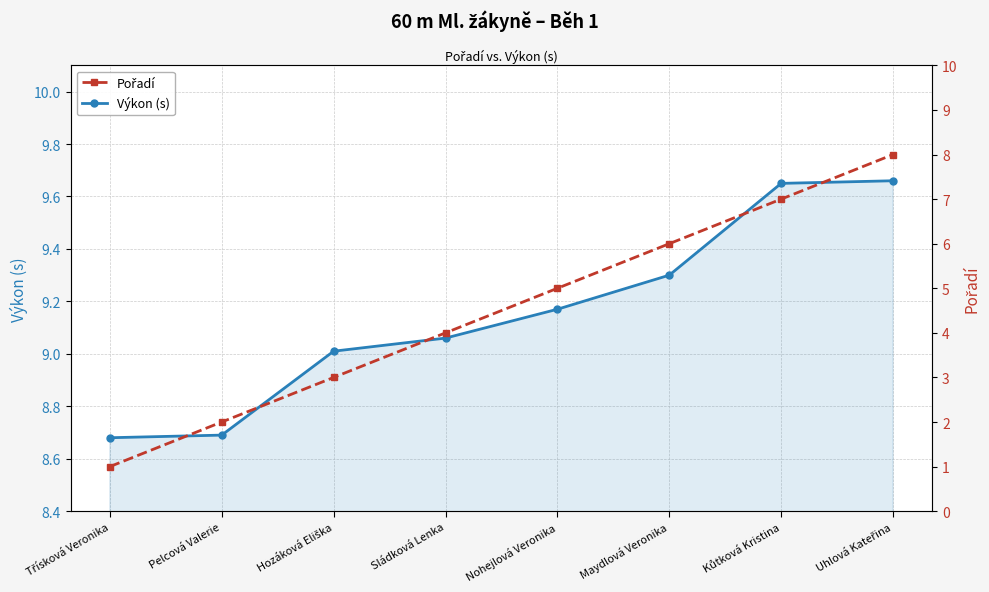

Where is Výkon (s) nearest to the value 9?

Hozáková Eliška